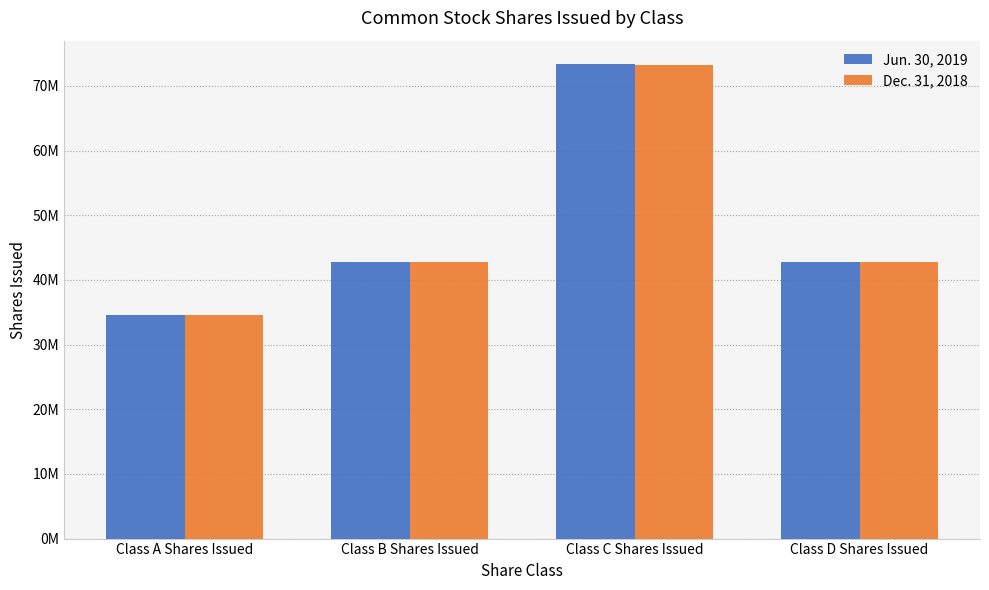

What are all the series names shown in the legend?

Jun. 30, 2019, Dec. 31, 2018